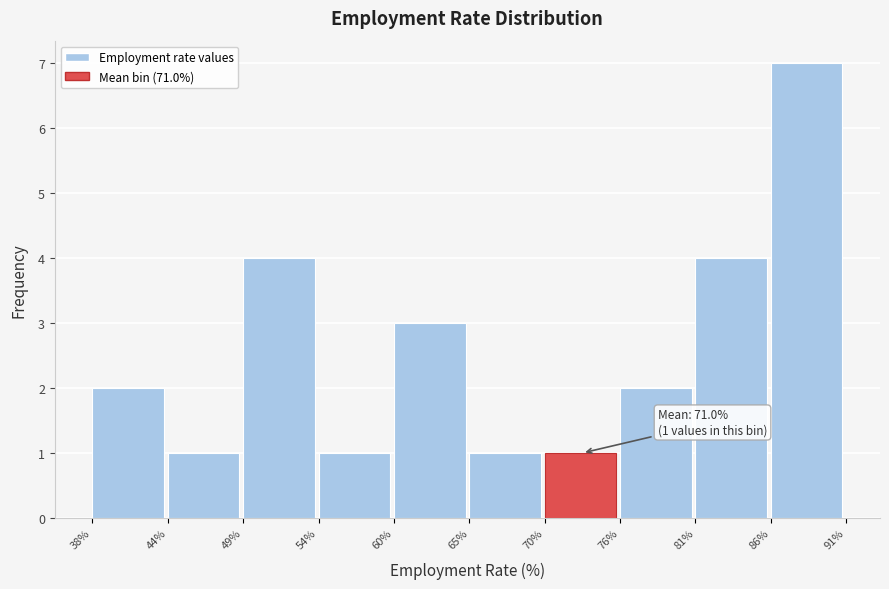

Reading left to right, what are all the values shown in this chart?

2	1	4	1	3	1	1	2	4	7